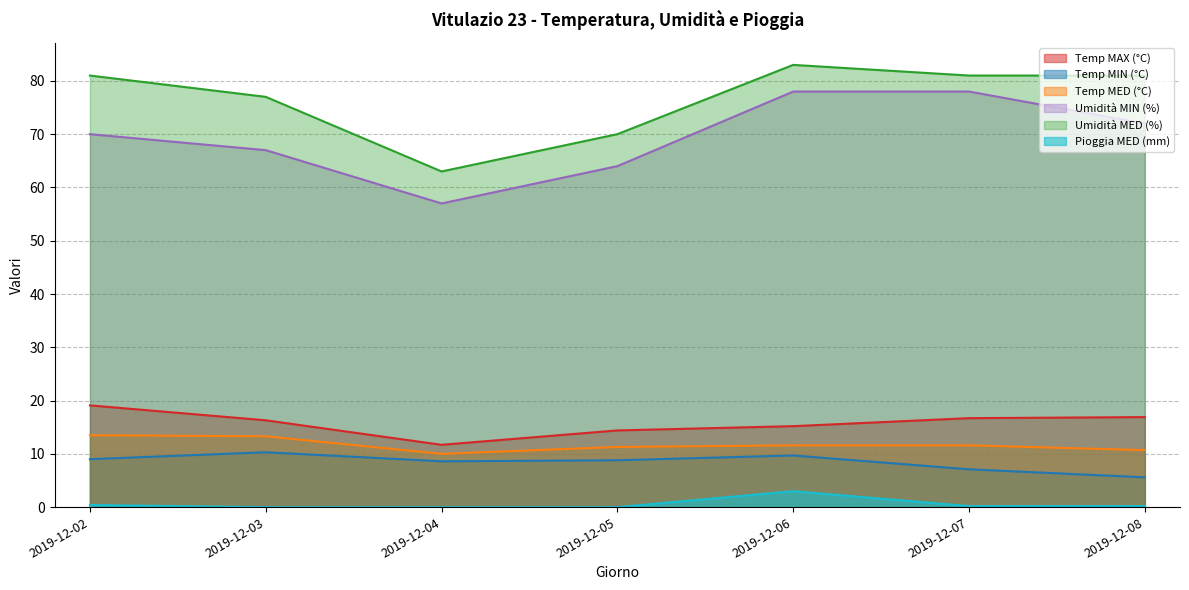

At which category does Umidità MED (%) reach its first local peak?

2019-12-06